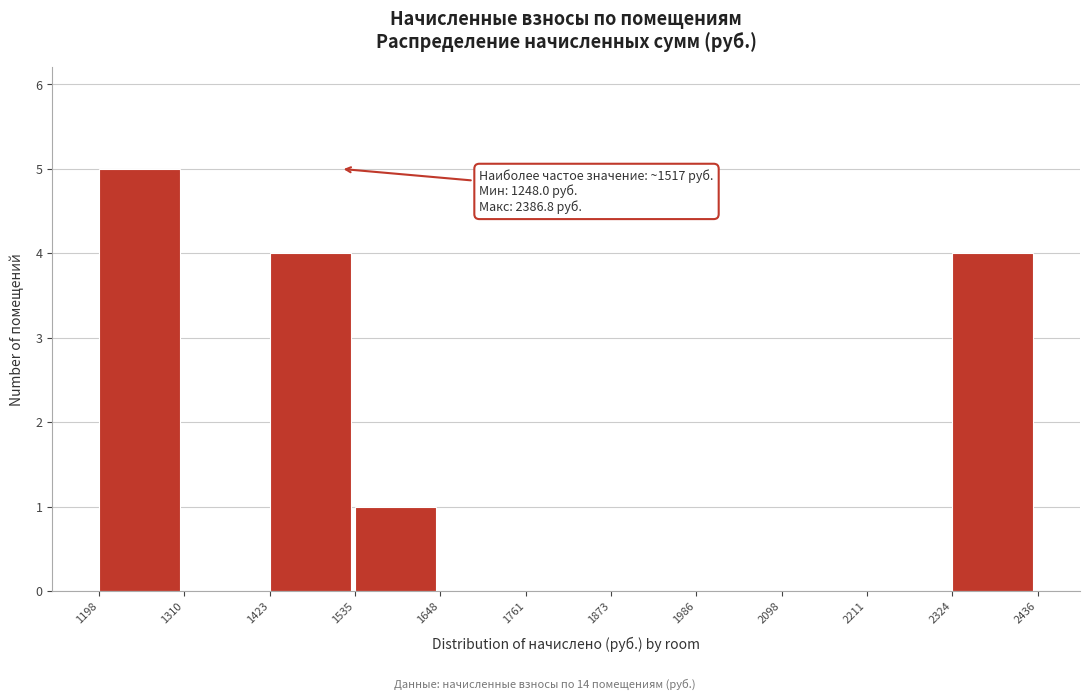

Over which range of the x-axis is the bar tallest?

1198 to 1310